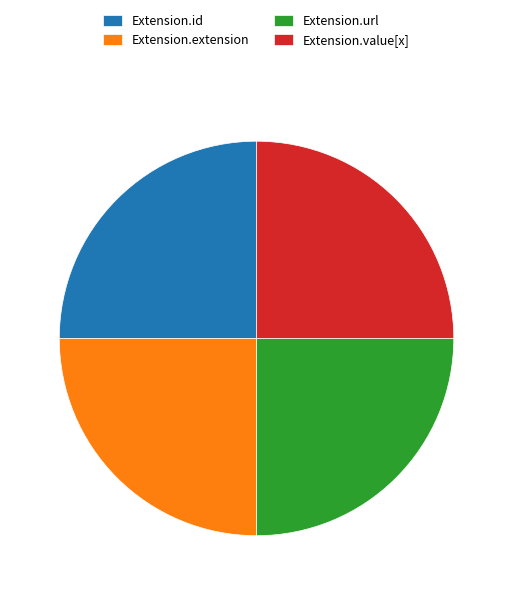

Is there any slice that represents more than half of the pie?

No